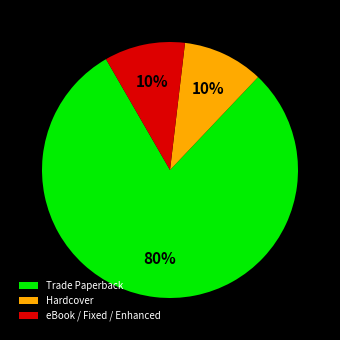

Between eBook / Fixed / Enhanced and Trade Paperback, which is larger?

Trade Paperback